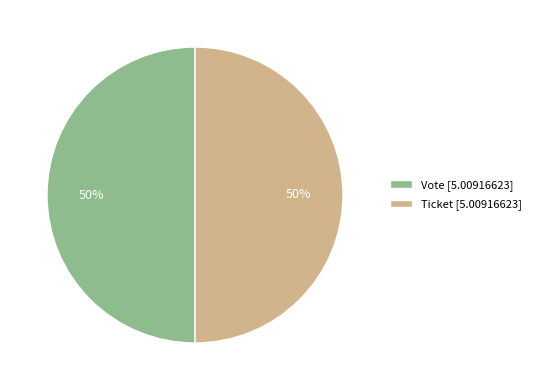

What is the ratio of the value at Ticket [5.00916623] to the value at Vote [5.00916623]?

1.0